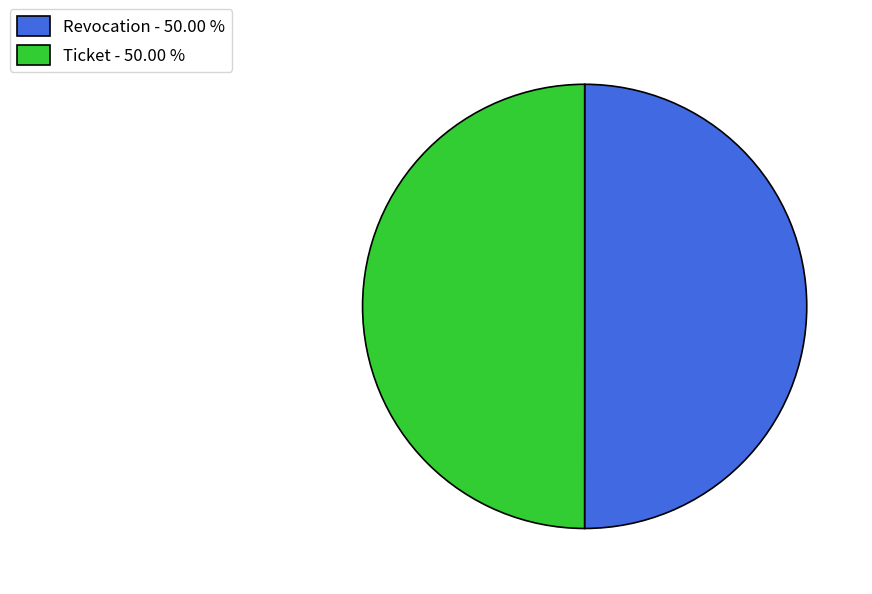

Approximately how many times larger is the value at Ticket - 50.00 % compared to Revocation - 50.00 %?

1.0